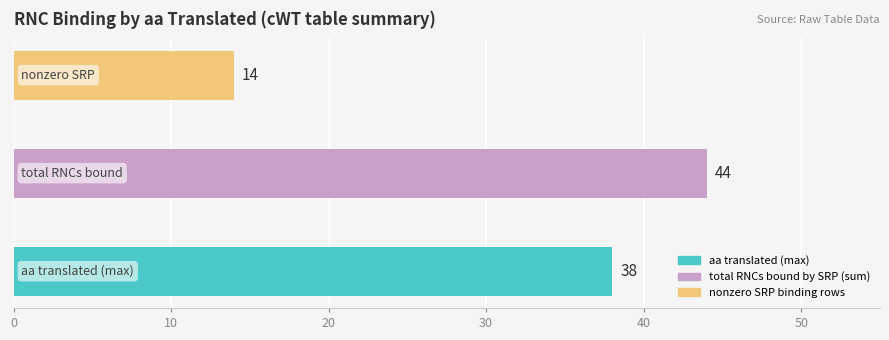

Does the chart contain stacked bars?

No